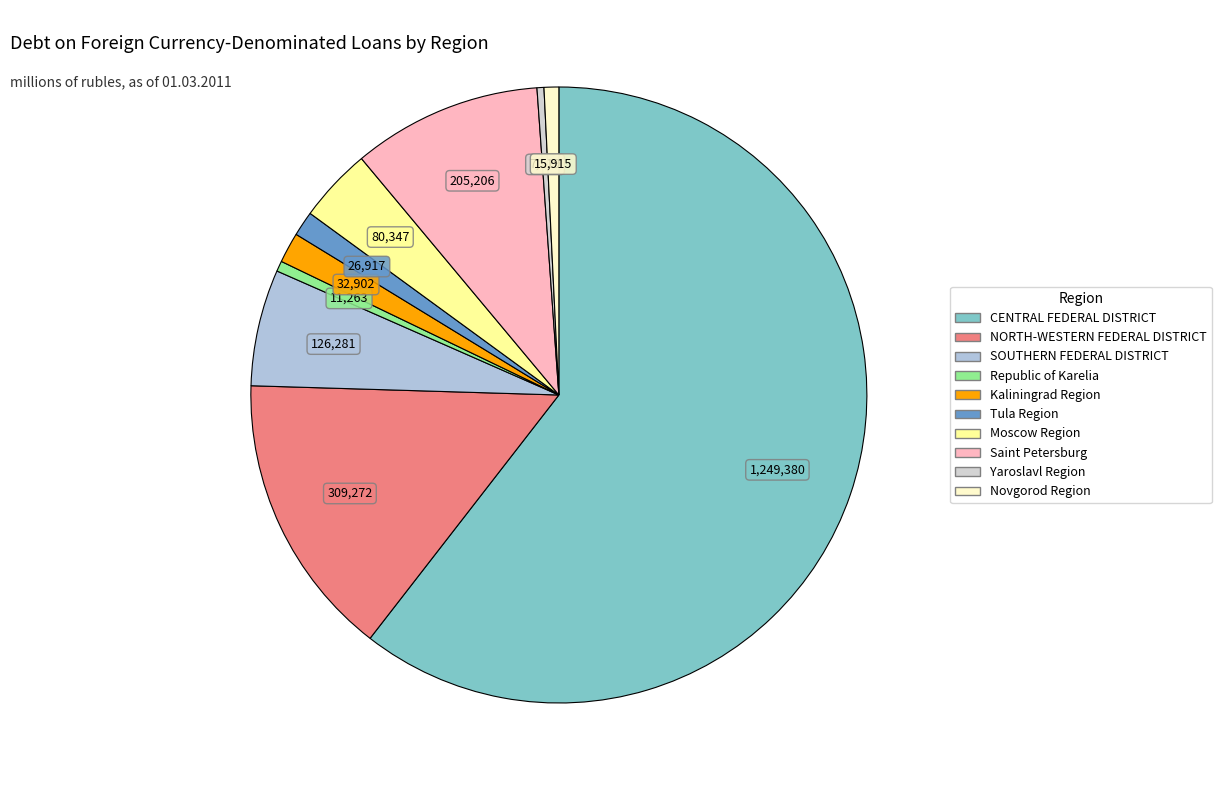

What is the smallest slice in the pie chart?

Yaroslavl Region